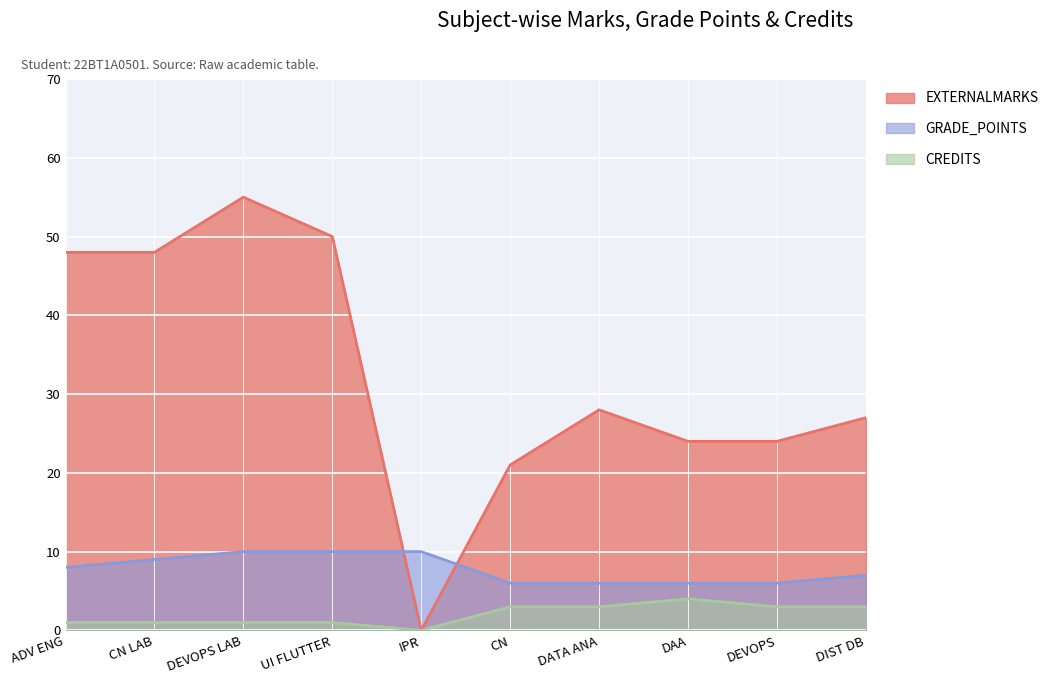

After their last crossing, which series has the higher values: EXTERNALMARKS or GRADE_POINTS?

EXTERNALMARKS